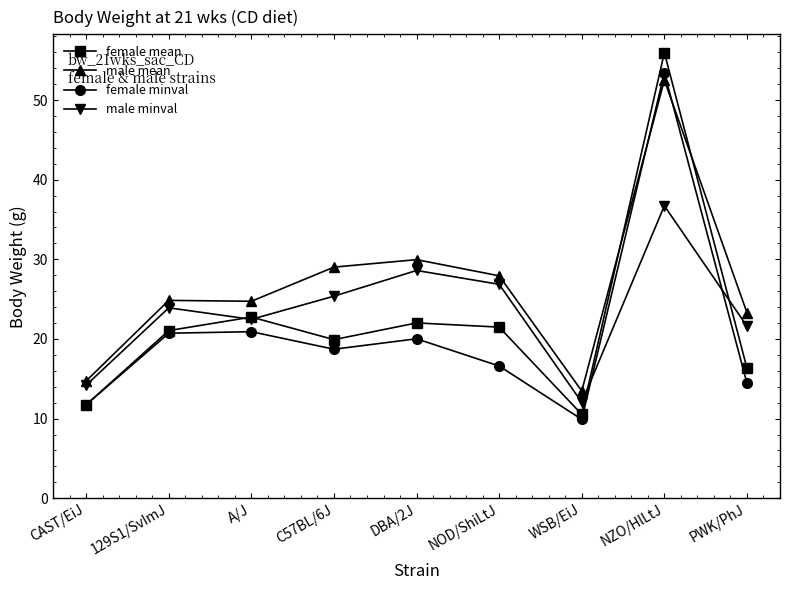

Where is the first local minimum for female minval?

C57BL/6J